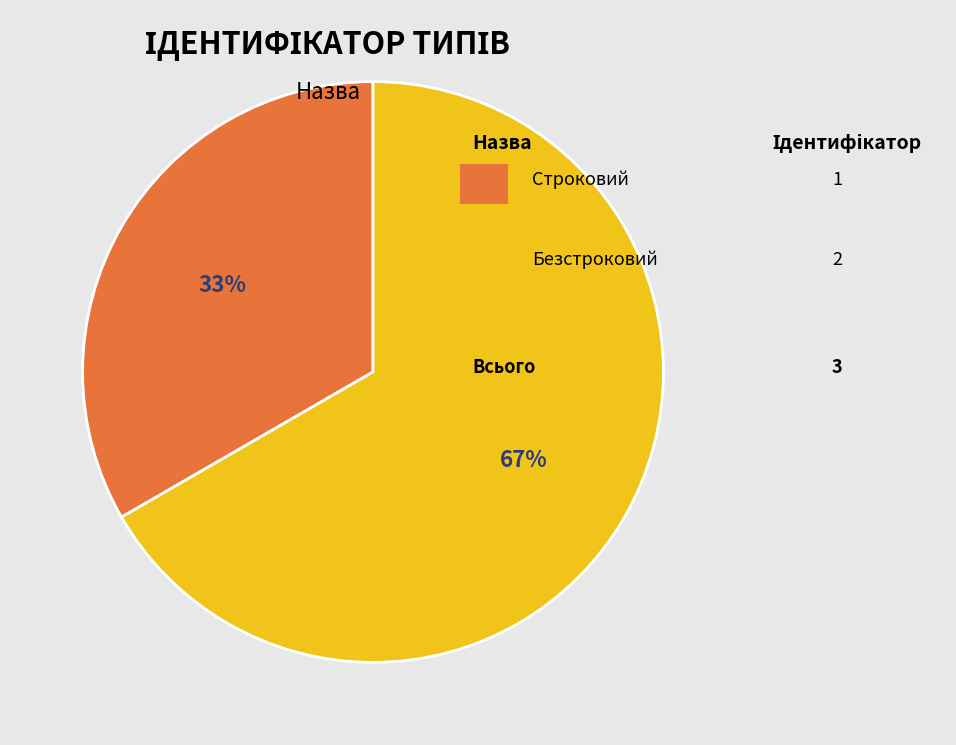

Is there a majority slice in this chart?

Yes